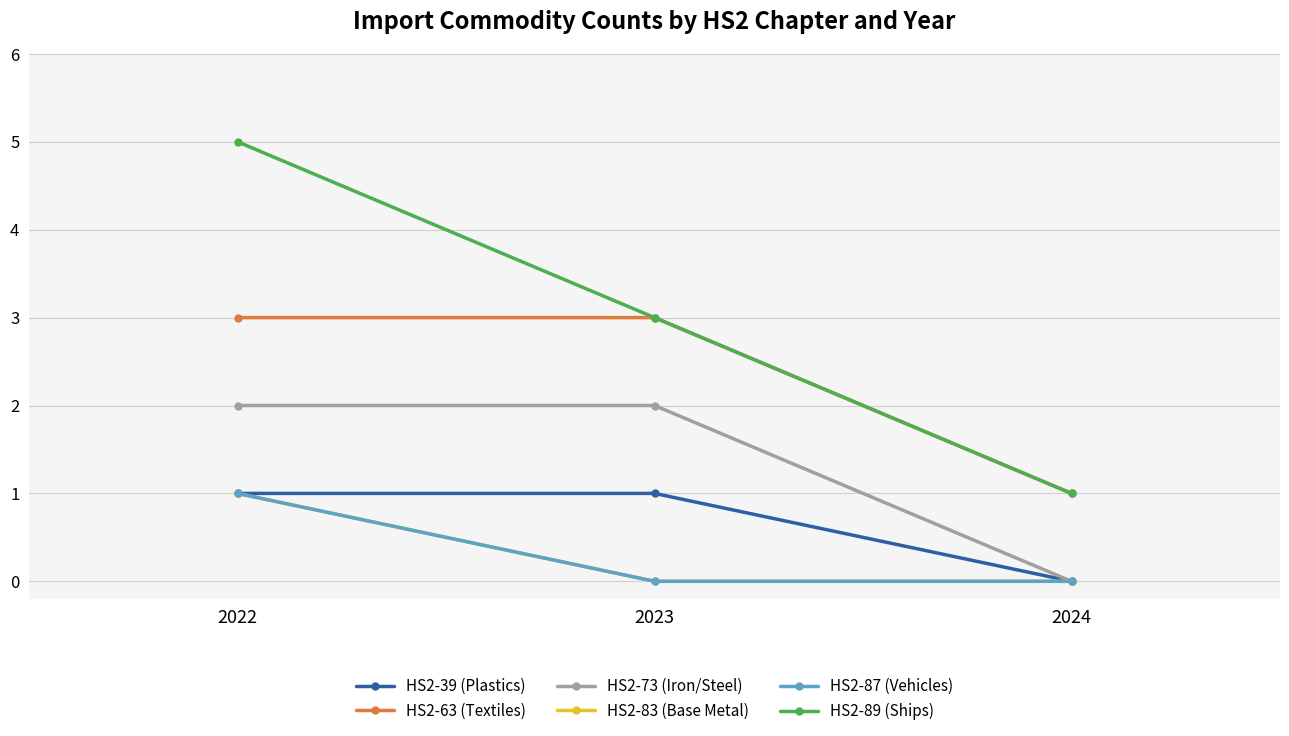

What is the sum of the HS2-89 (Ships) values at 2023 and 2022?

8